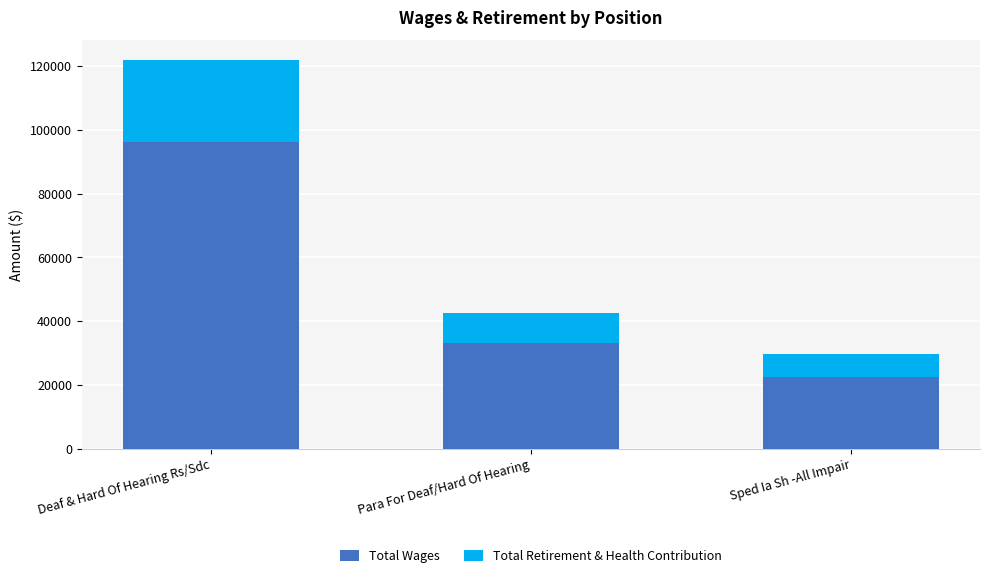

Count the number of categories in the chart.

3